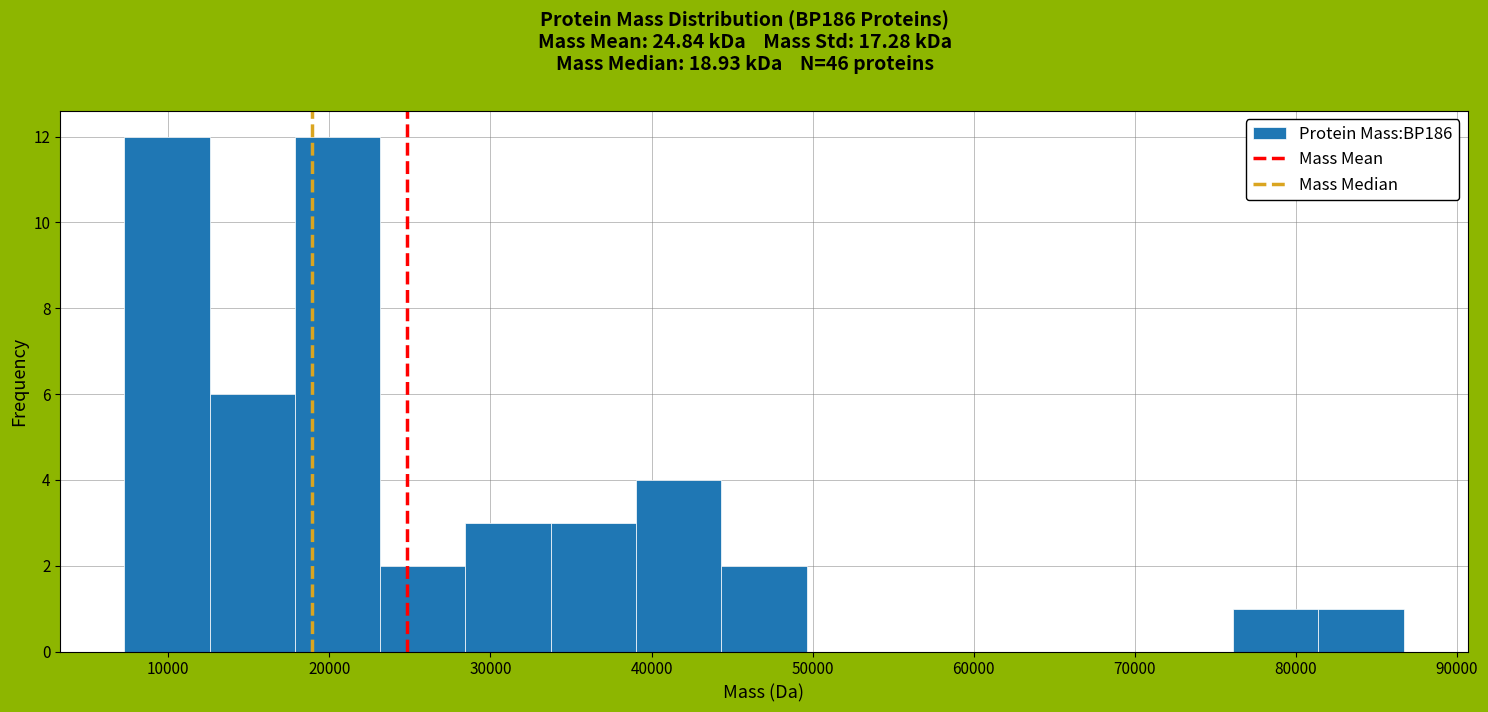

Reading left to right, transcribe this chart: for each bar, give the range it covers on the x-axis and its height. Neither the bar edges nor the heights are printed on the chart, so give them approximately, as read against the axes.

7000 to 13000: 12
13000 to 18000: 6
18000 to 23000: 12
23000 to 28000: 2
28000 to 34000: 3
34000 to 39000: 3
39000 to 44000: 4
44000 to 50000: 2
50000 to 55000: 0
55000 to 60000: 0
60000 to 66000: 0
66000 to 71000: 0
71000 to 76000: 0
76000 to 81000: 1
81000 to 87000: 1